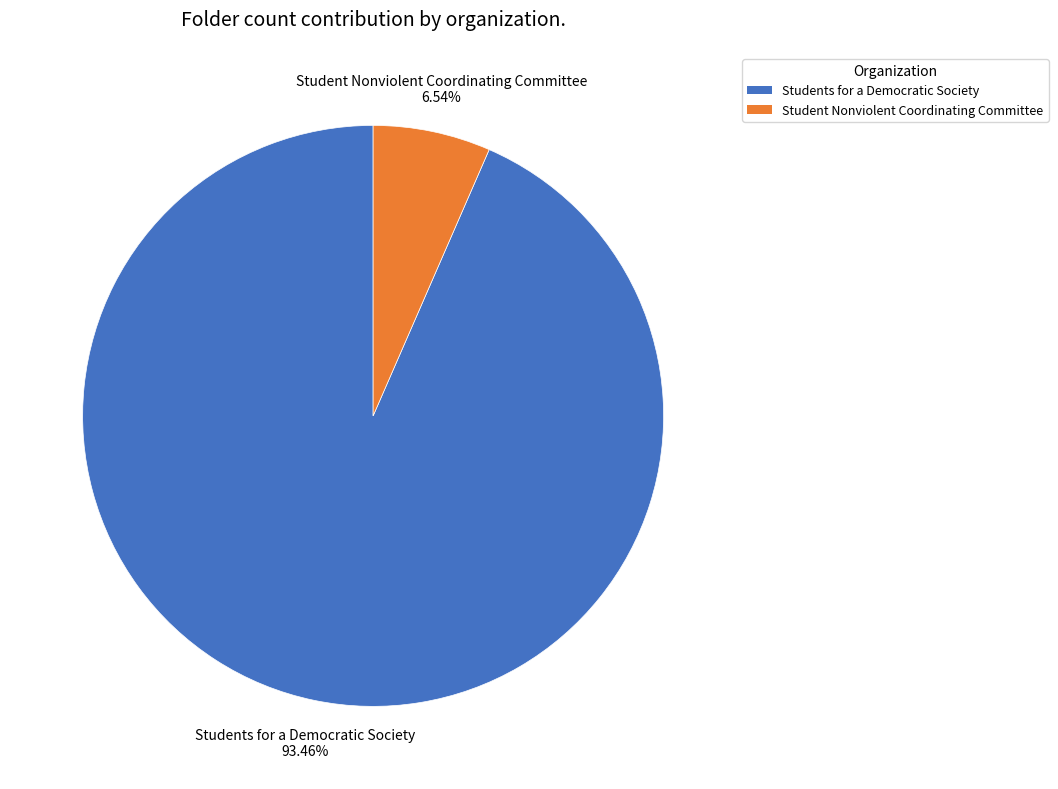

What is the smallest slice in the pie chart?

Student Nonviolent Coordinating Committee